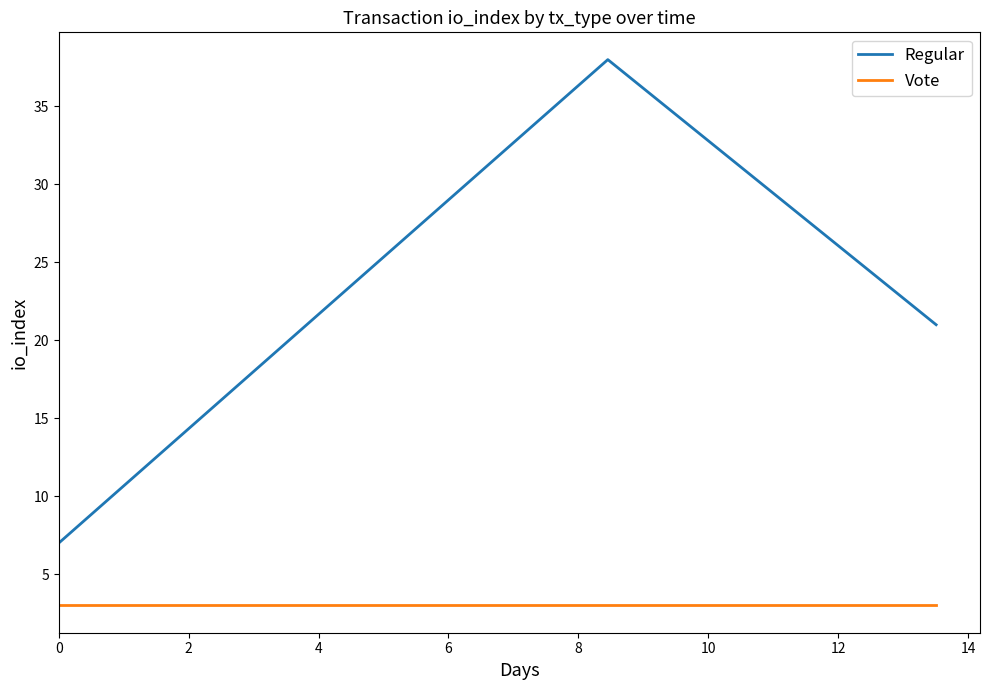

Which series has the largest total across all categories?

Regular